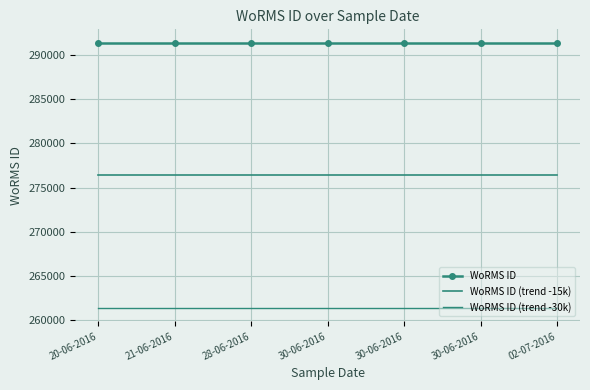

Which series has the largest total across all categories?

WoRMS ID